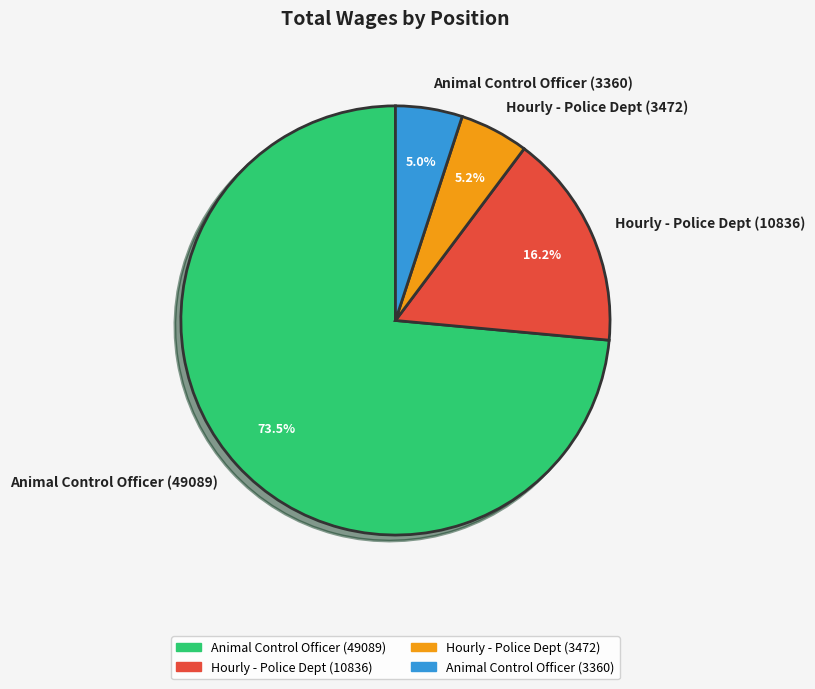

Is there any slice that represents more than half of the pie?

Yes